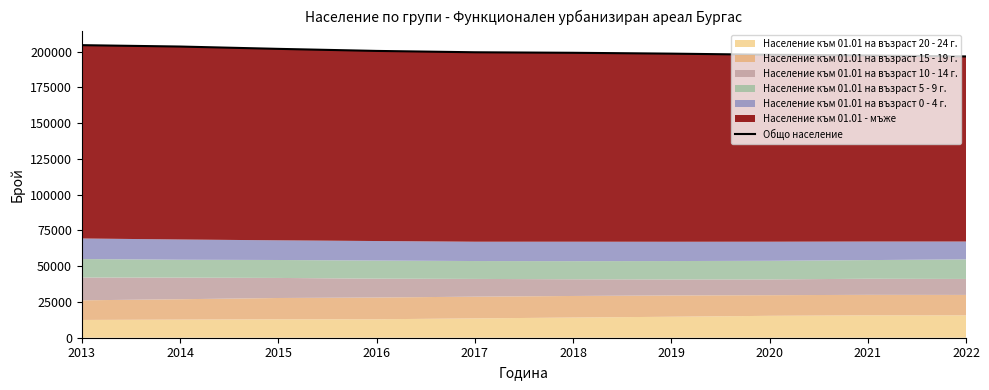

What is the difference between the values at 2018 and 2019?

594